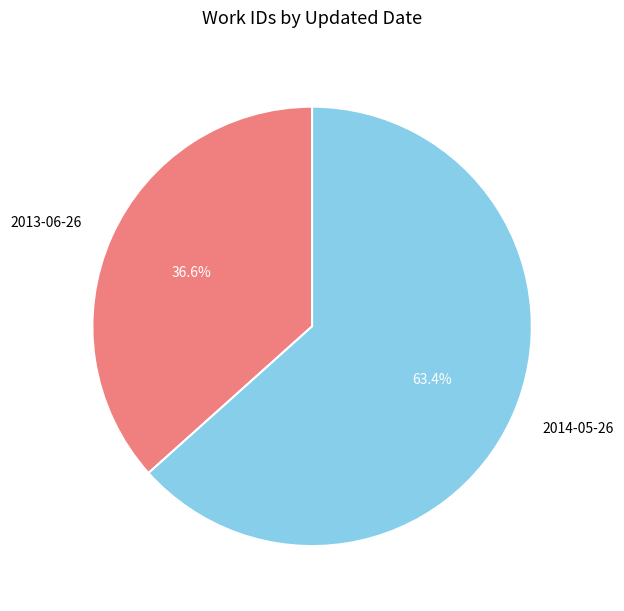

Which has a higher value, 2013-06-26 or 2014-05-26?

2014-05-26